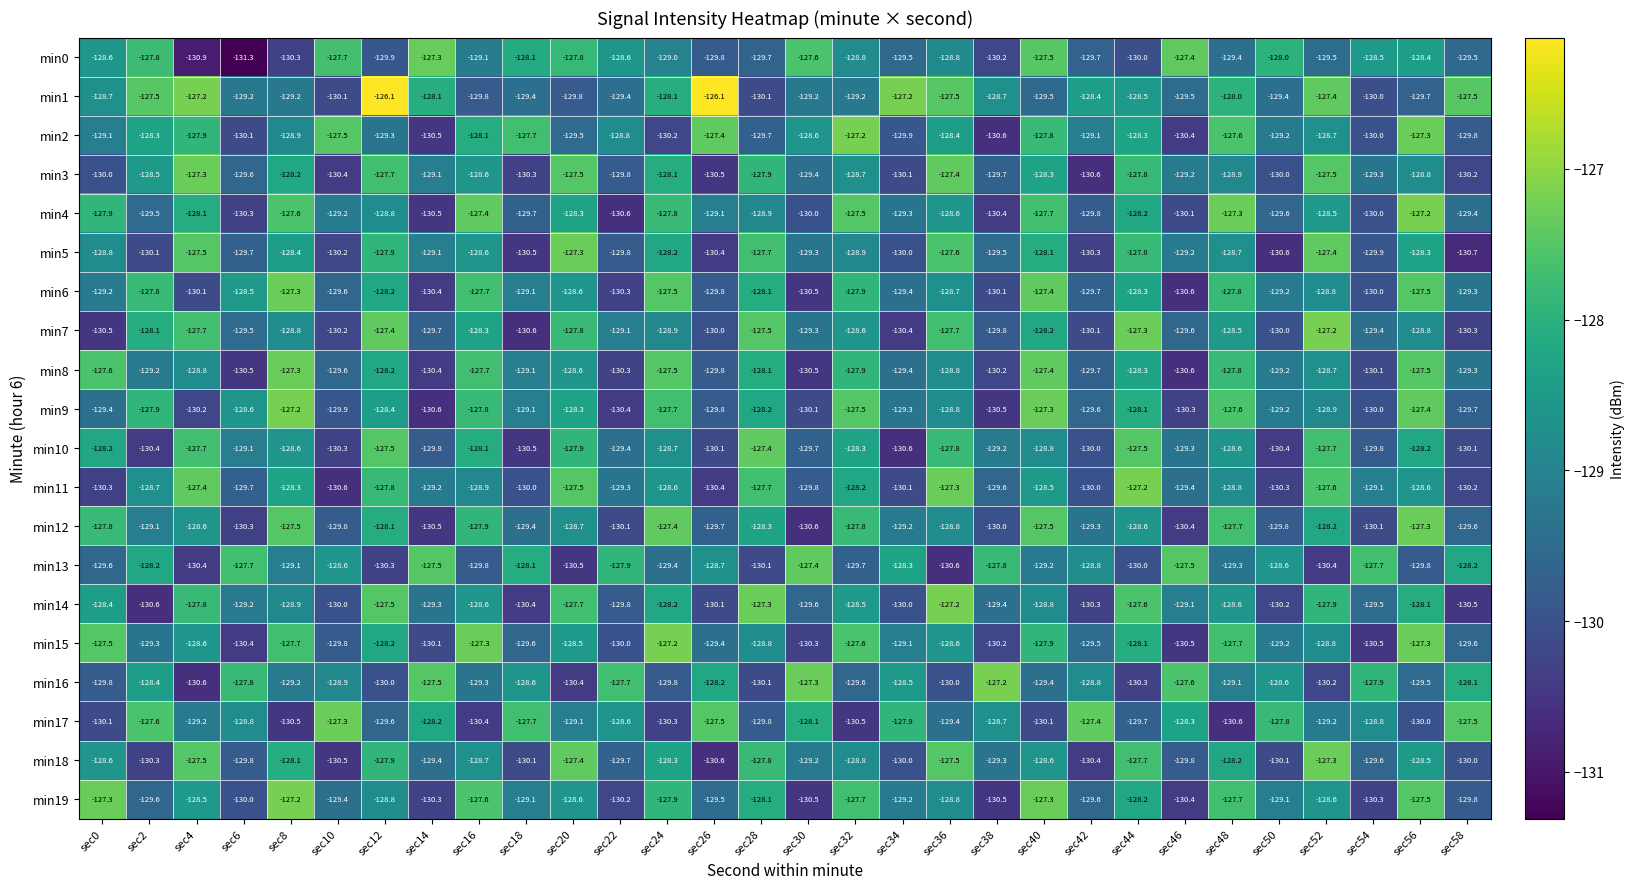

At which category is the sum across all series the highest?

sec40